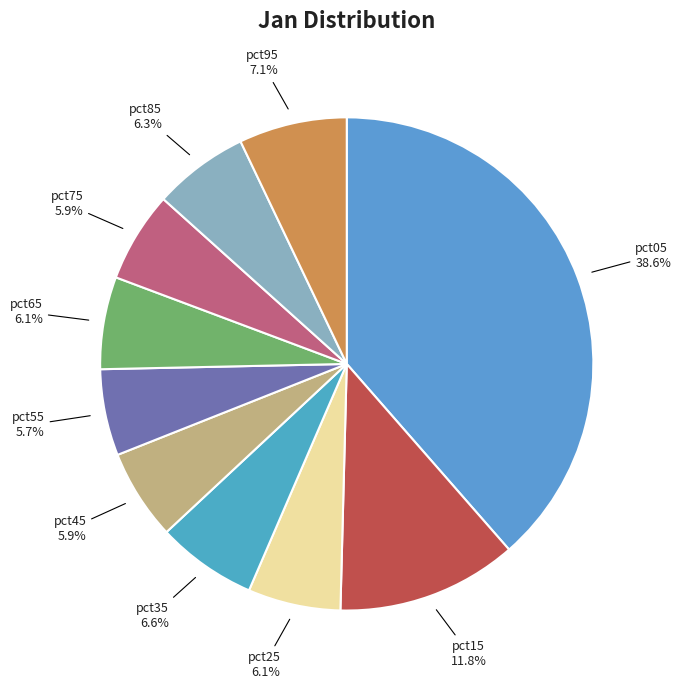

How many segments does this pie chart have?

10